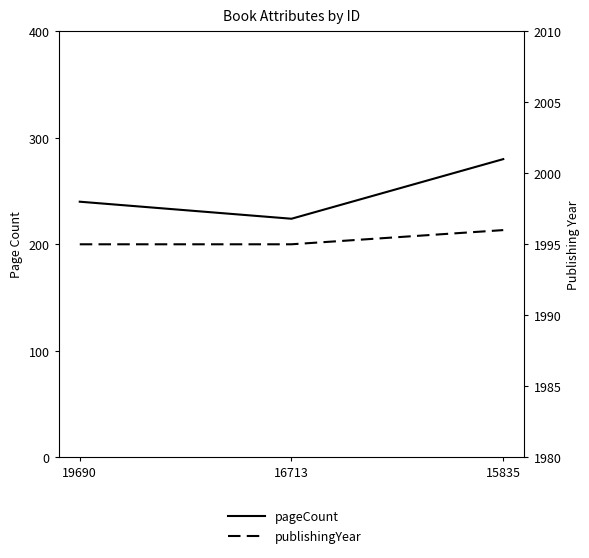

What is the difference between the maximum and second lowest values in the publishingYear series?

1